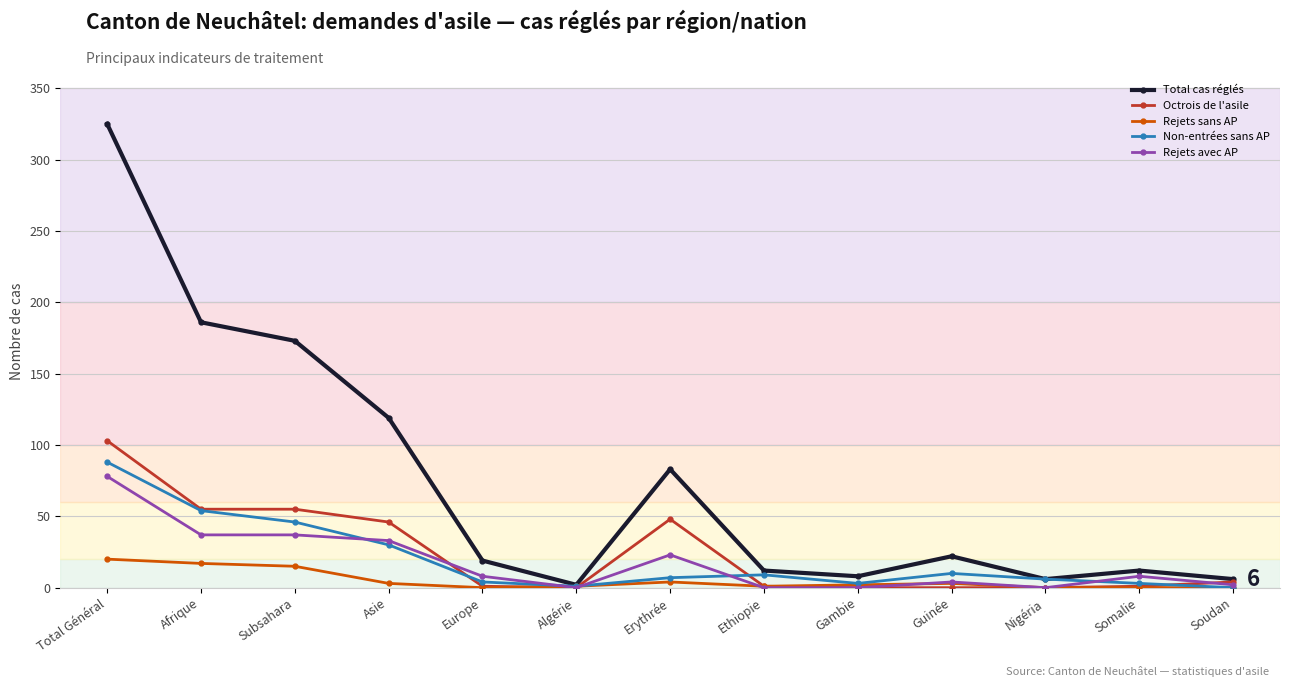

True or false: Non-entrées sans AP has a value of 46 at Subsahara.

True